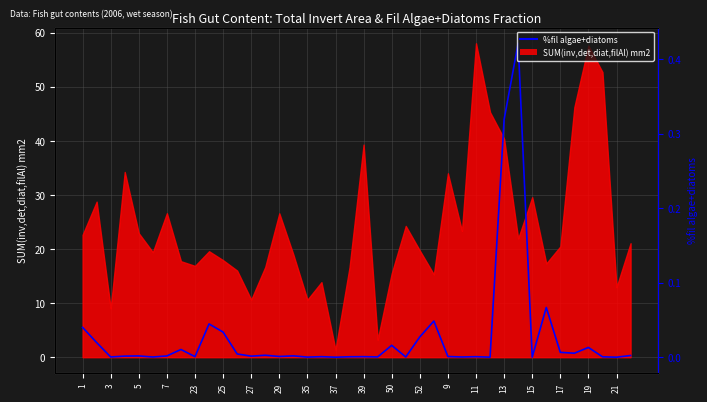

What is the change in value from 21 to 25?

+6.6